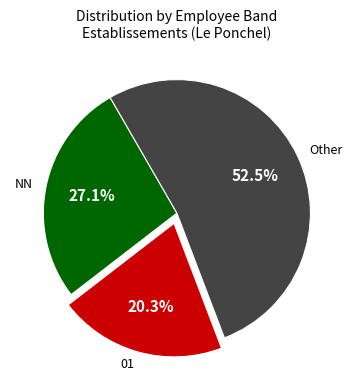

Rank the categories by value from highest to lowest.

Other, NN, 01